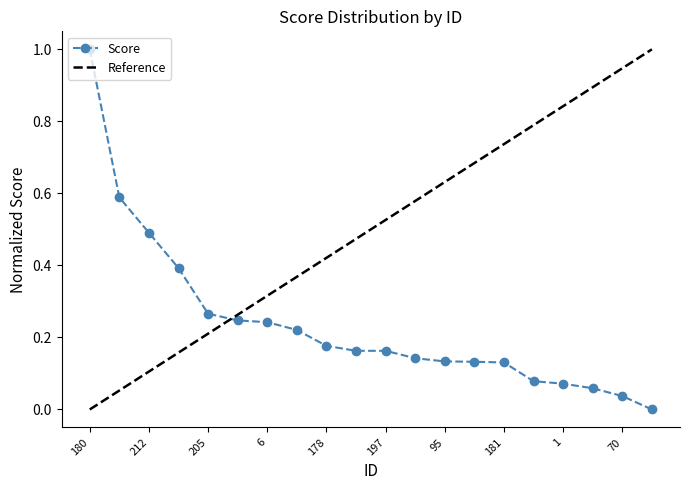

What is the difference between the maximum and minimum values?

1.0